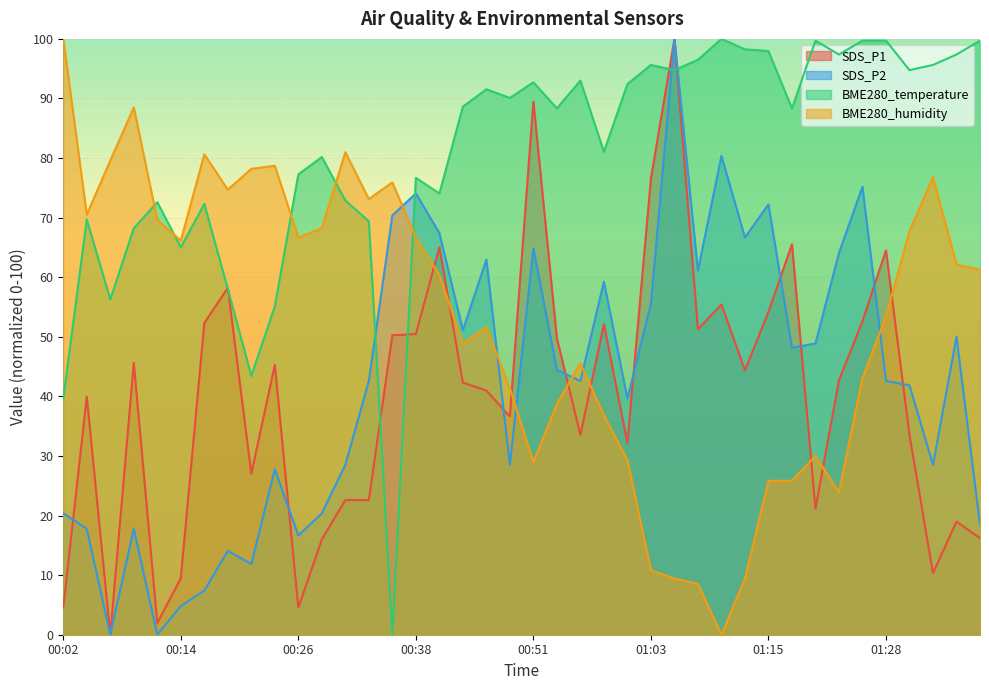

Which category has the highest value across all series?

01:06